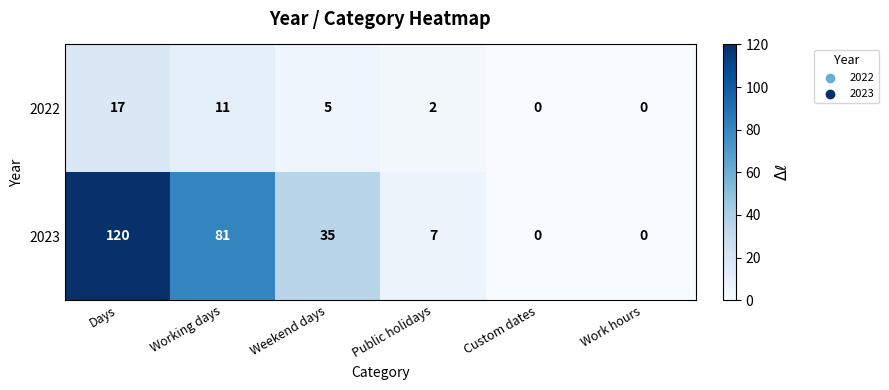

What is the difference between the maximum and minimum values in the 2022 series?

17